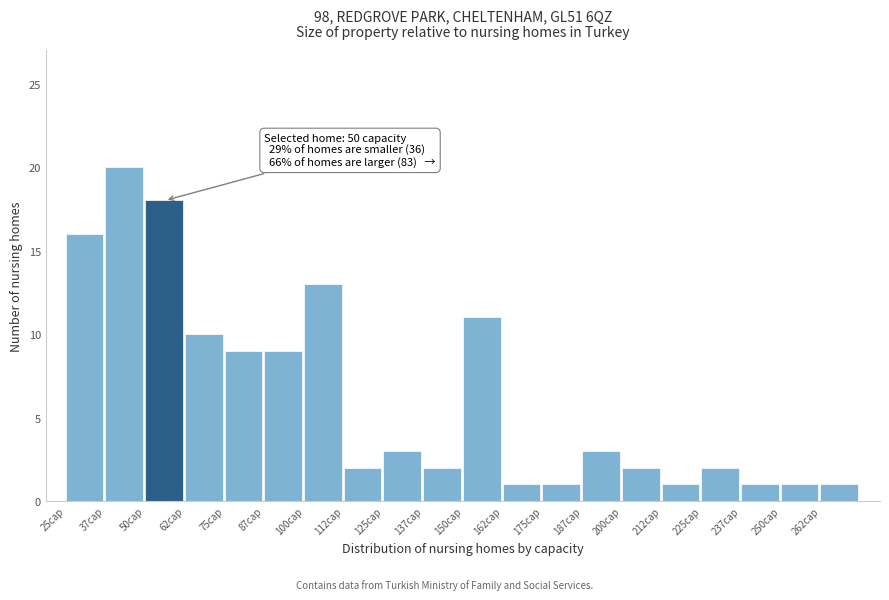

Which range on the x-axis has the tallest bar?

37.5 to 50.0